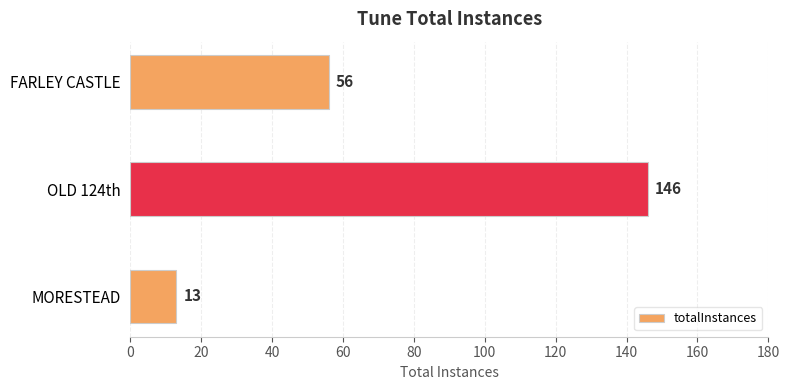

What is the difference between the maximum and second lowest values?

90